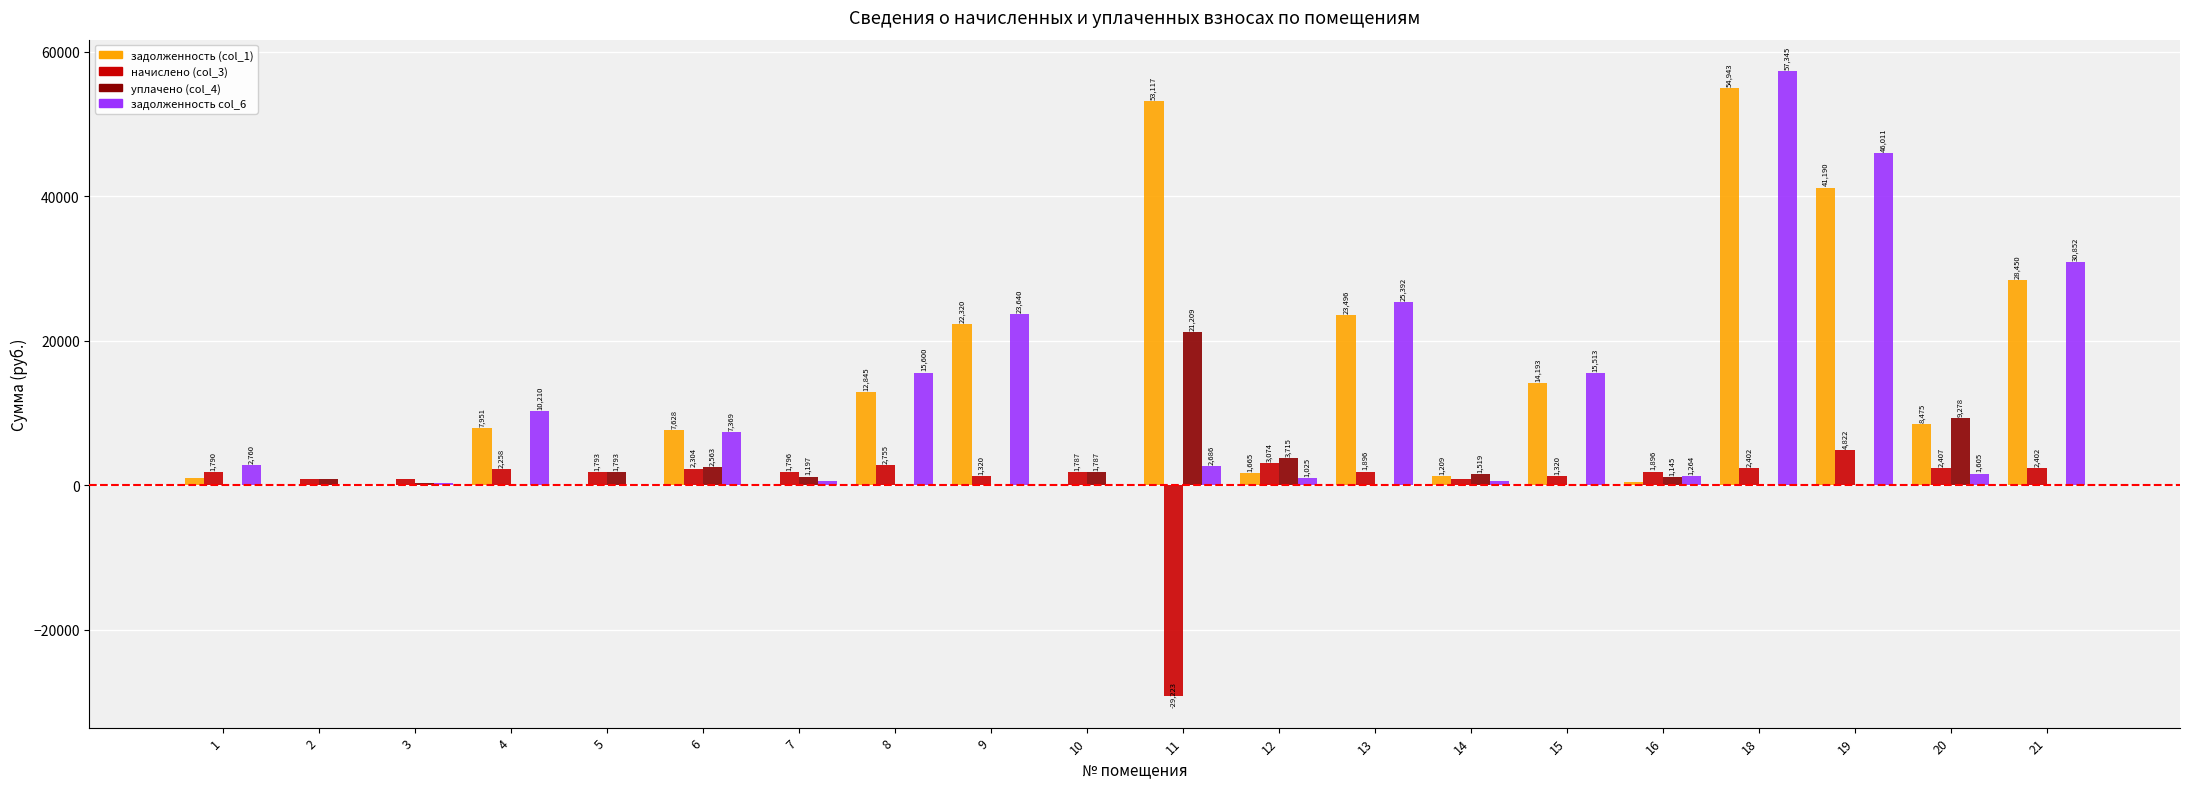

The value of уплачено (col_4) at 20 is 6335.8. True or false?

False